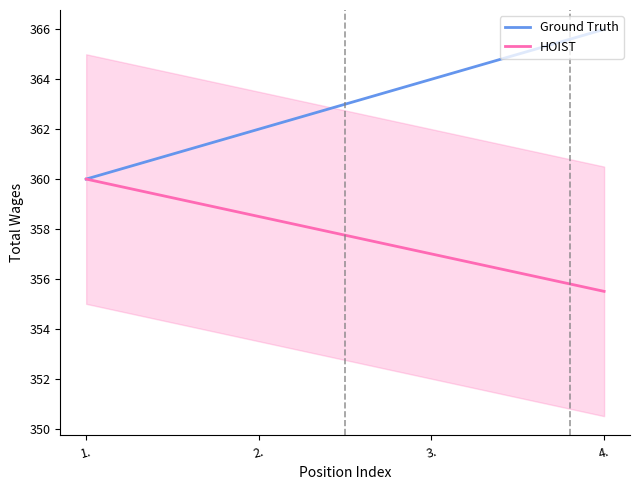

True or false: Ground Truth and HOIST intersect in this chart.

False